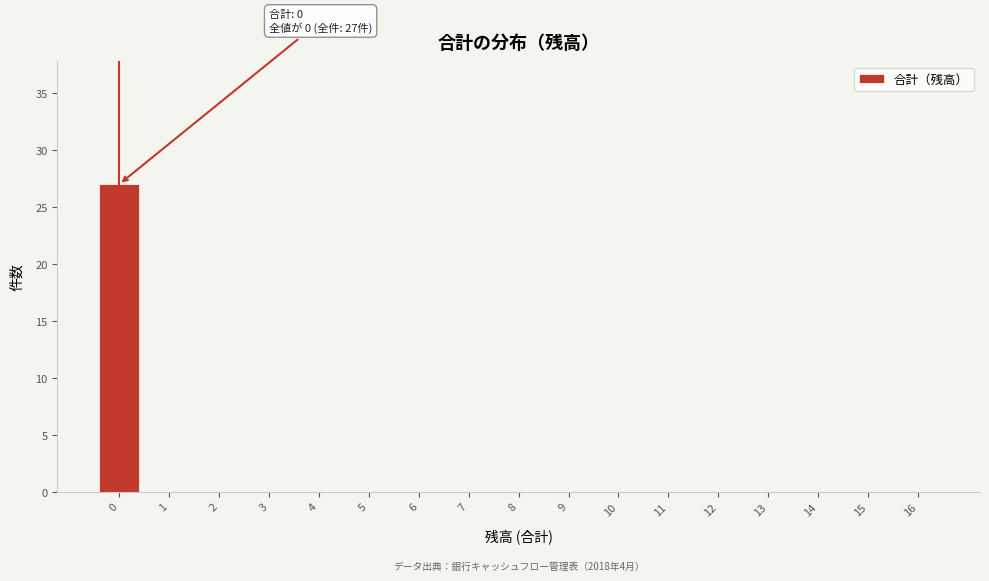

Which range on the x-axis has the tallest bar?

-0.5 to 0.5